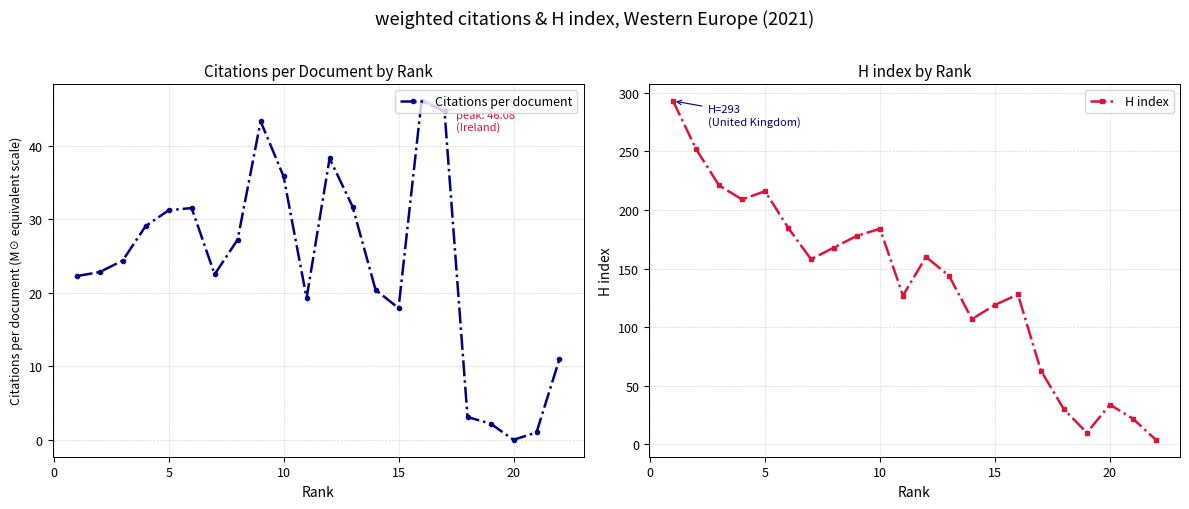

How many interior local peaks does the Citations per document series have?

4